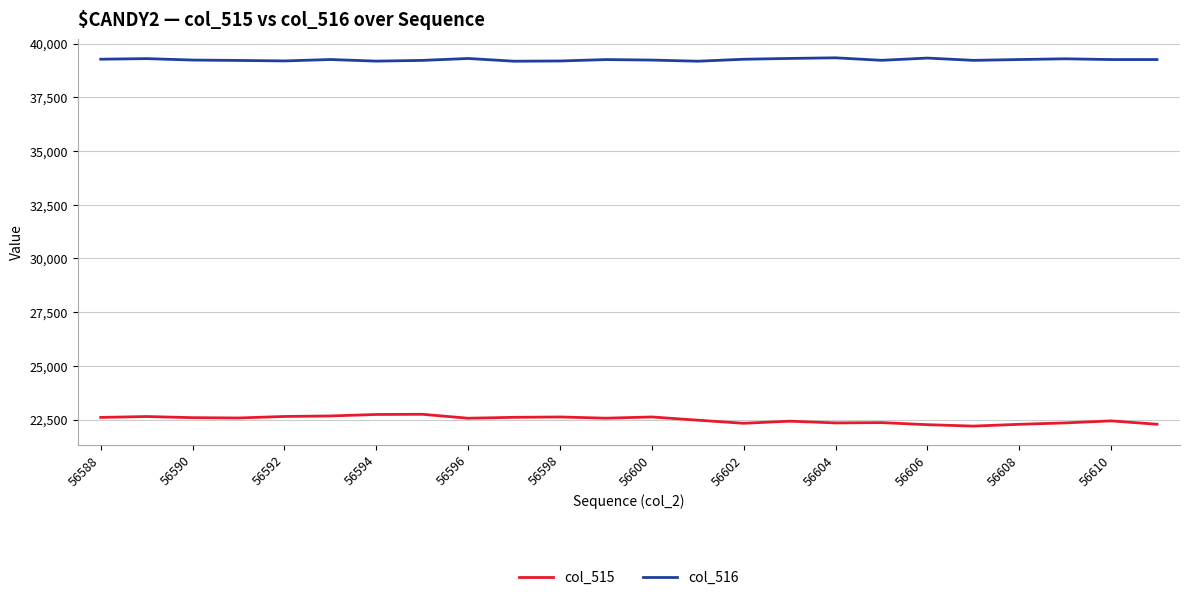

What is the sum of all col_515 values?

539971